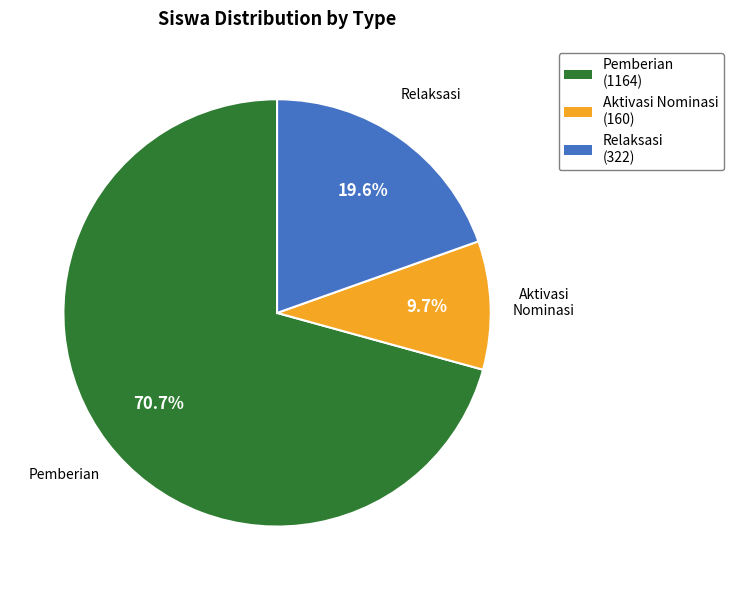

What portion of the pie excludes Pemberian (1164)?

29.3%